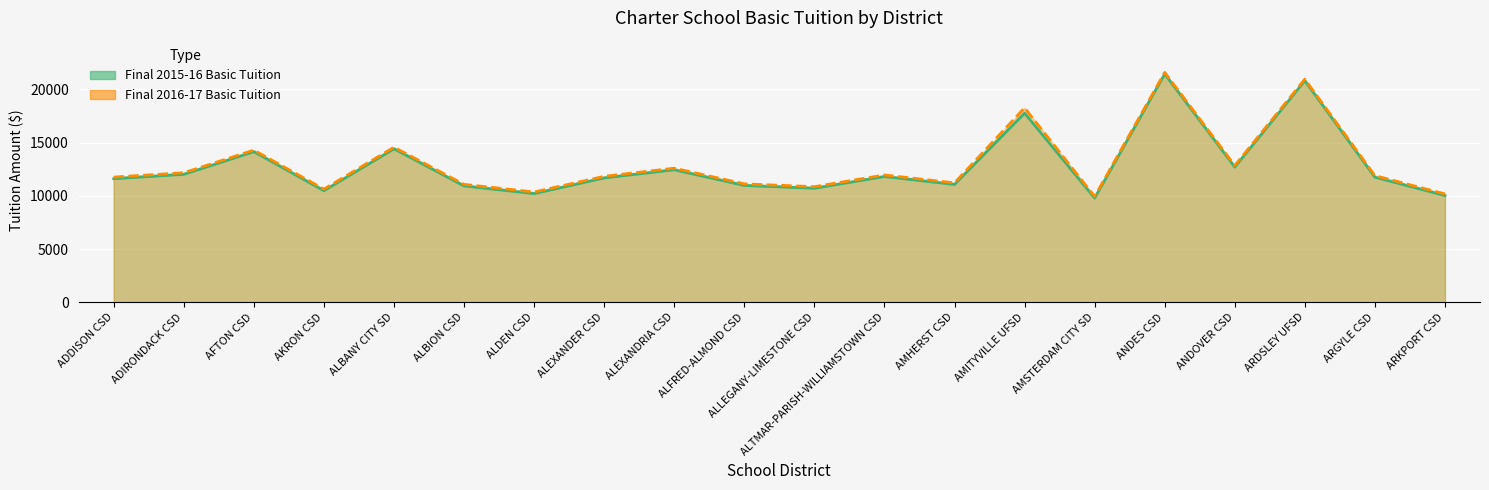

How many data points in Final 2016-17 Basic Tuition are above 11902?

9